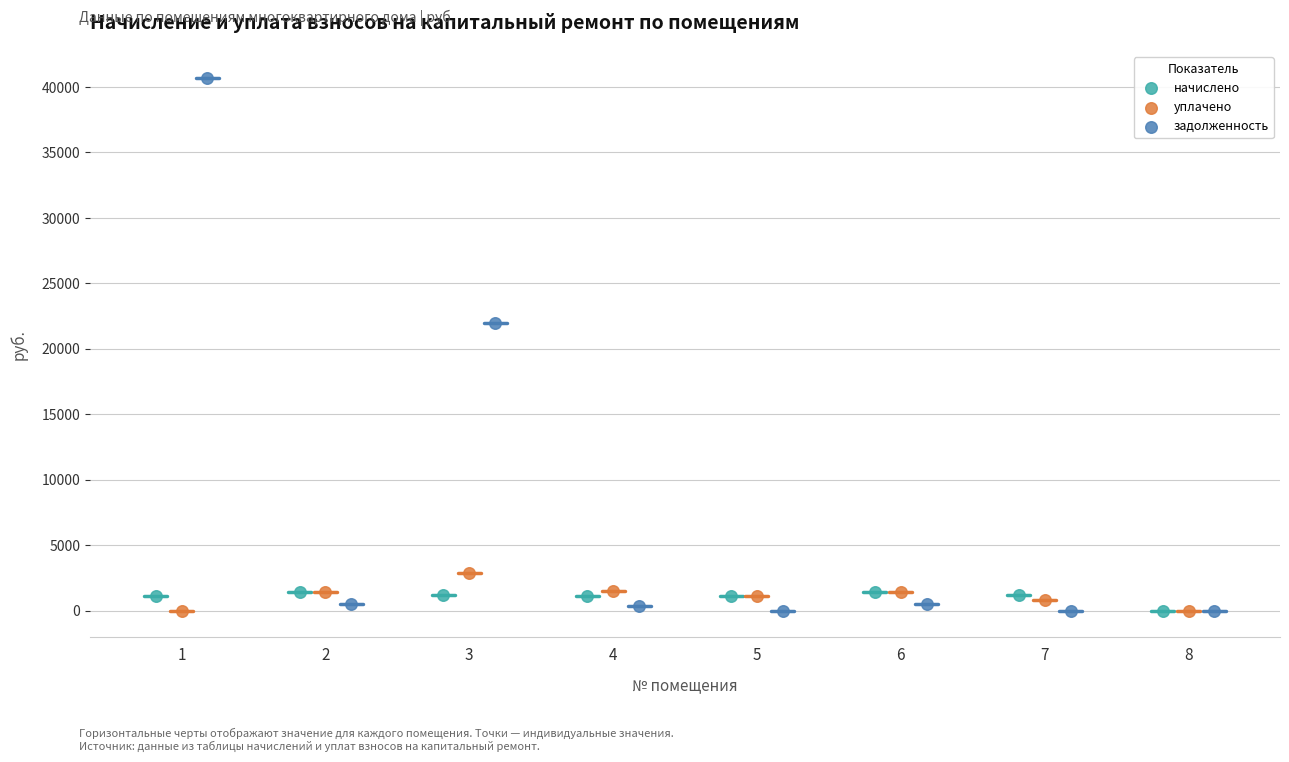

Which series contains the highest Y value?

задолженность